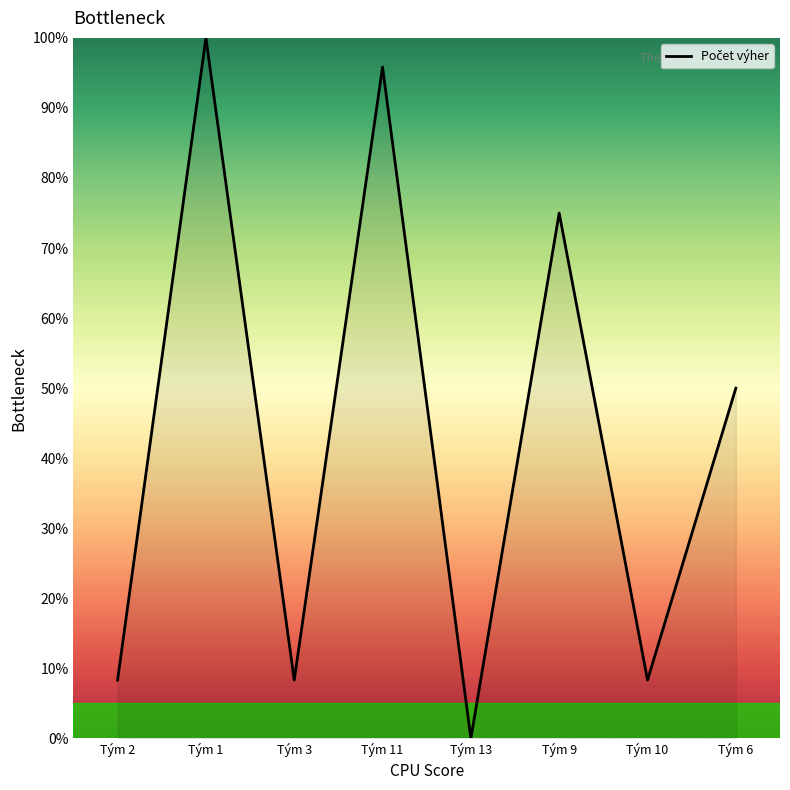

The chart shows a value of 4.4 at Tým 3. True or false?

False